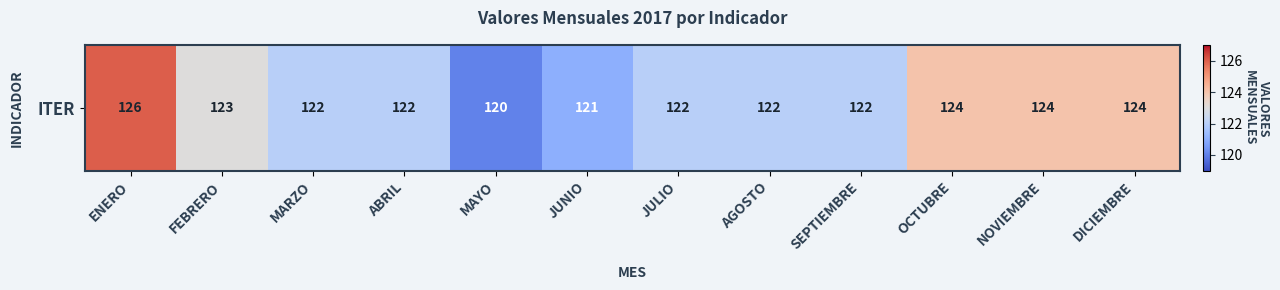

Read the value at SEPTIEMBRE.

122